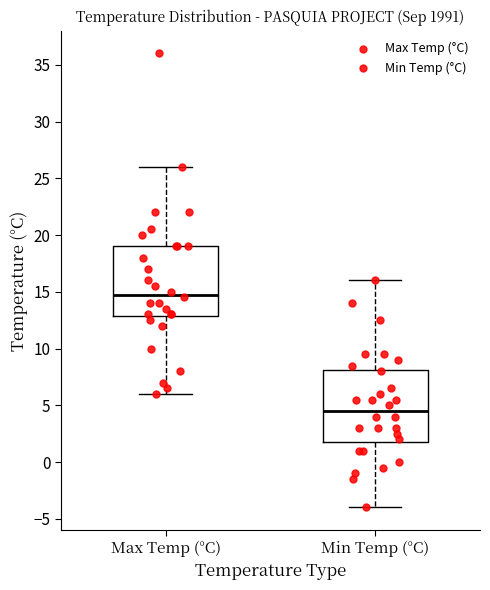

Which box's median line is the lowest?

Min Temp (°C)